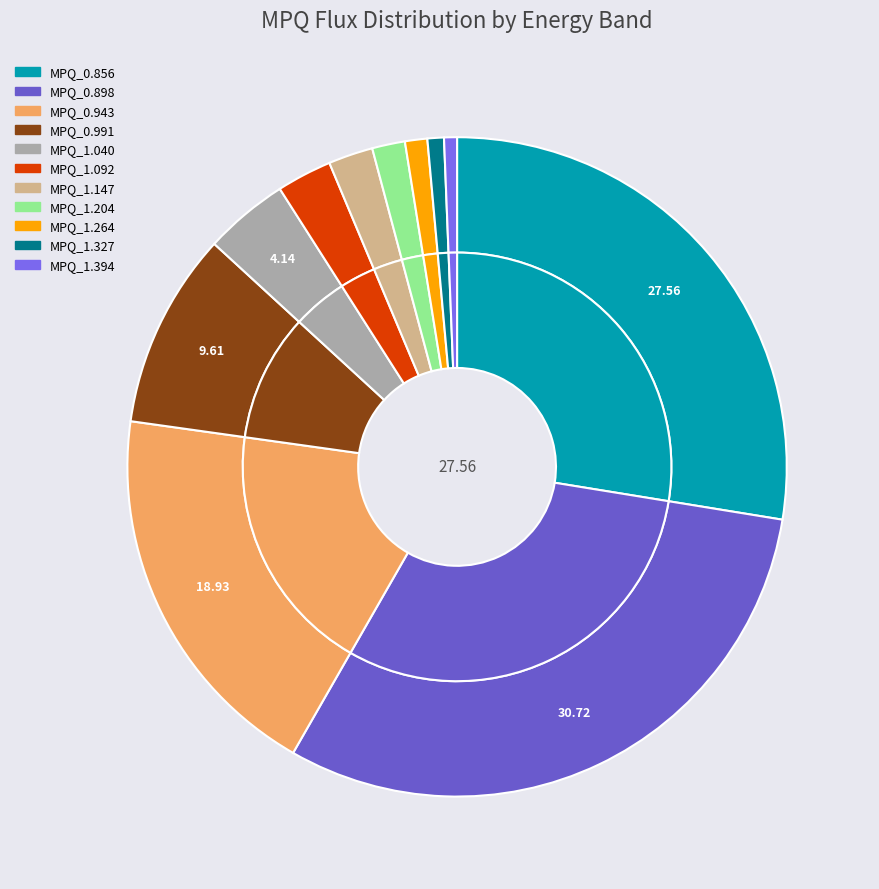

True or false: MPQ_1.040 accounts for 1% of the total.

False